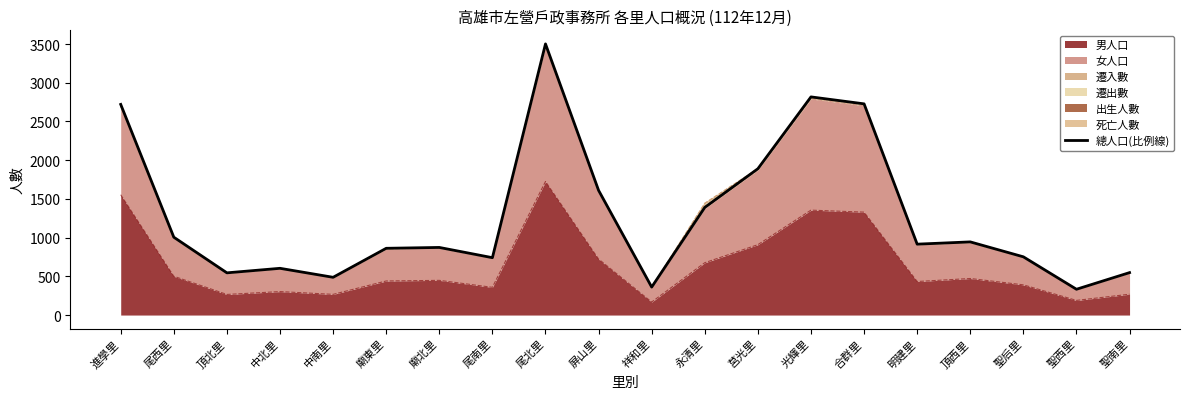

Does the chart display data point markers on the line(s)?

No